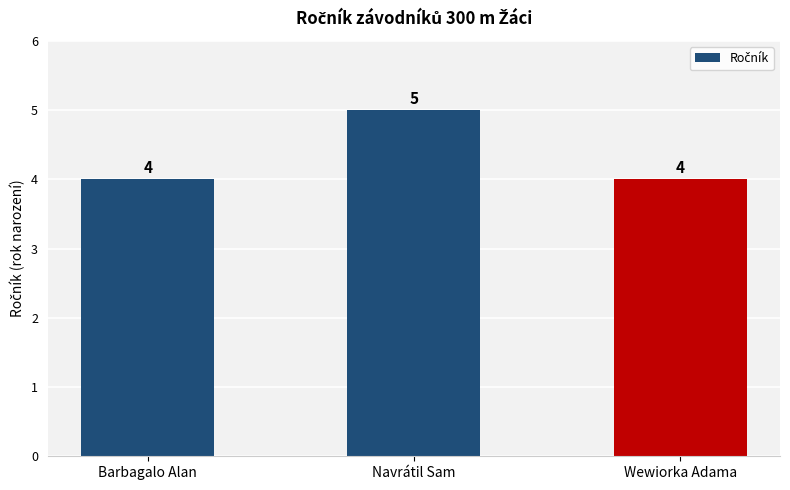

What is the change in value from Barbagalo Alan to Navrátil Sam?

+1